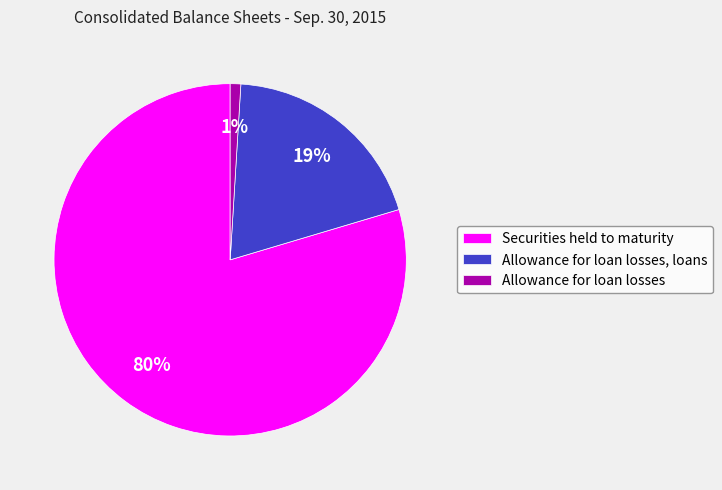

How many segments does this pie chart have?

3